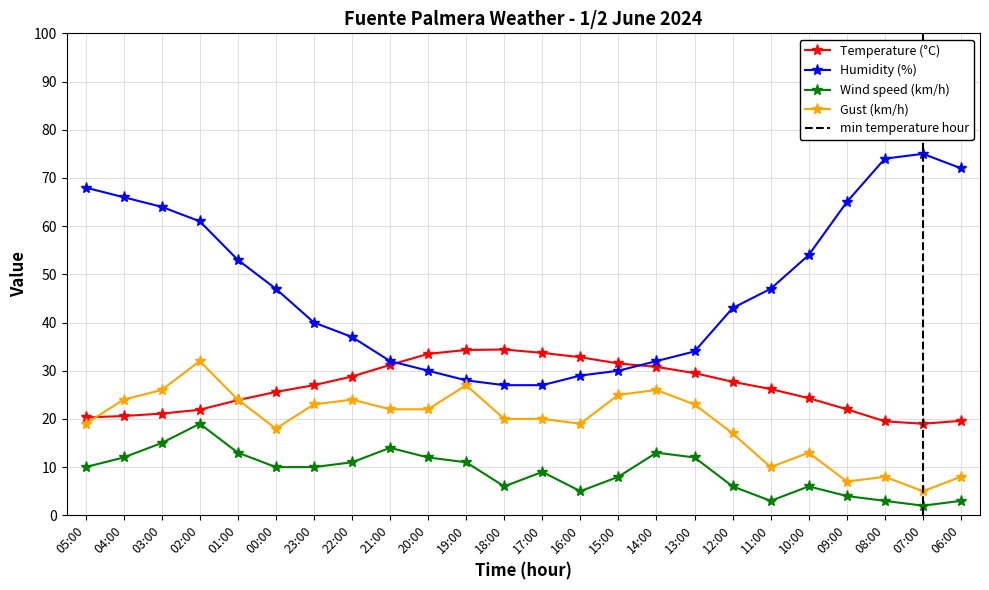

What position from the right is 01:00?

20